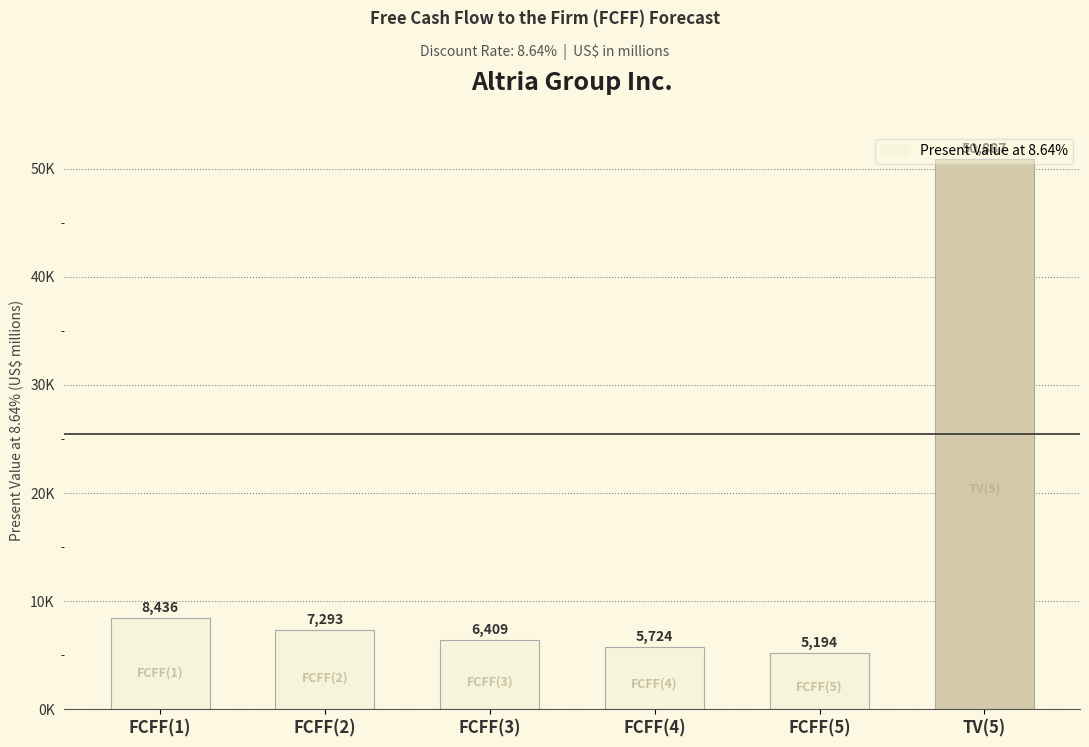

Are the bars horizontal?

No